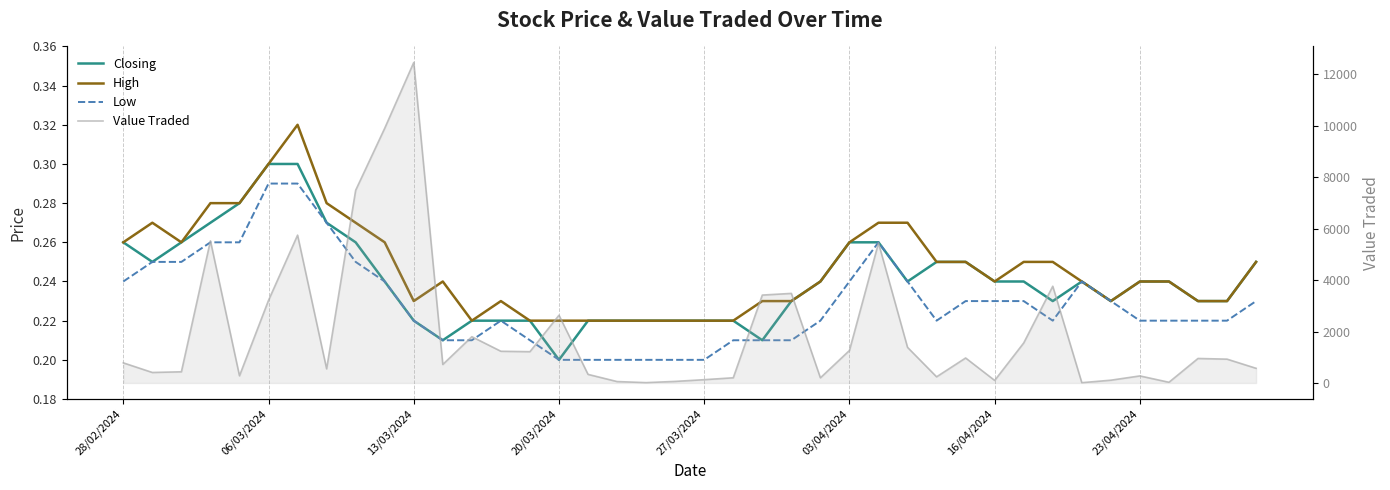

How many Low values are between 0 and 1?

40